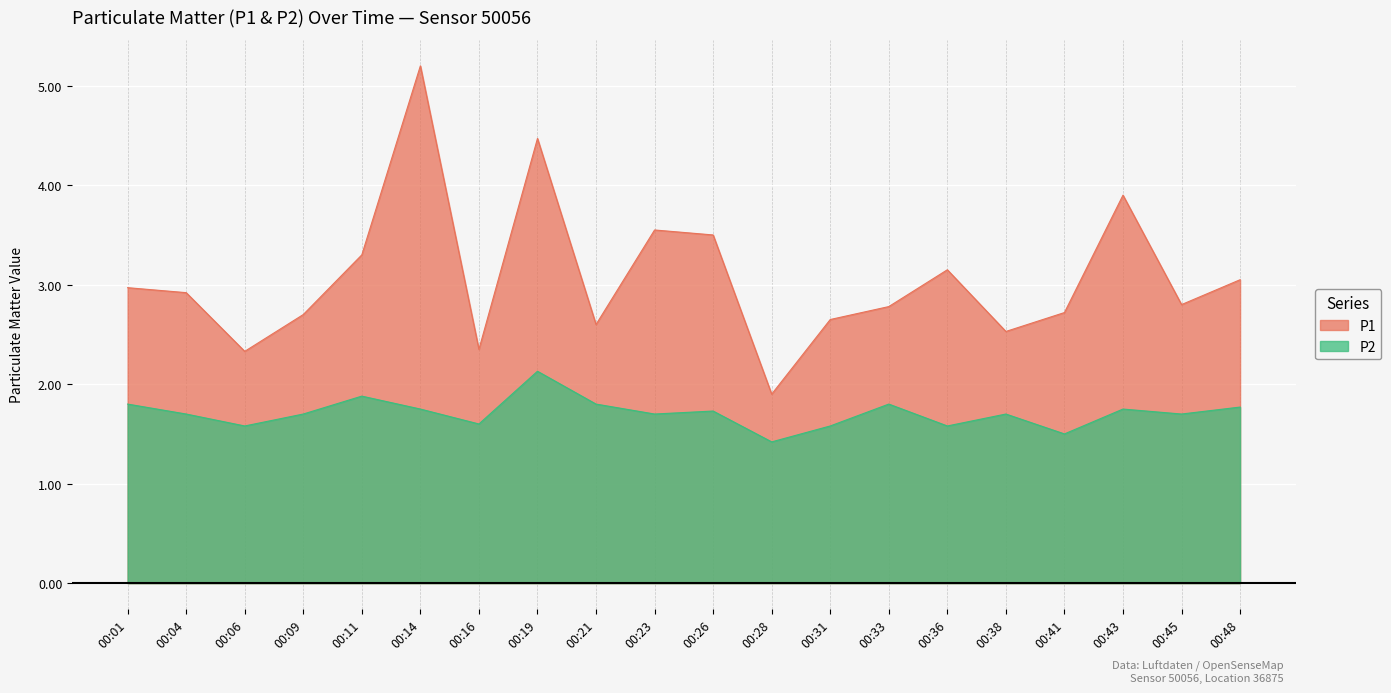

What is the value of the P1 point at the 9th from the left?

2.6